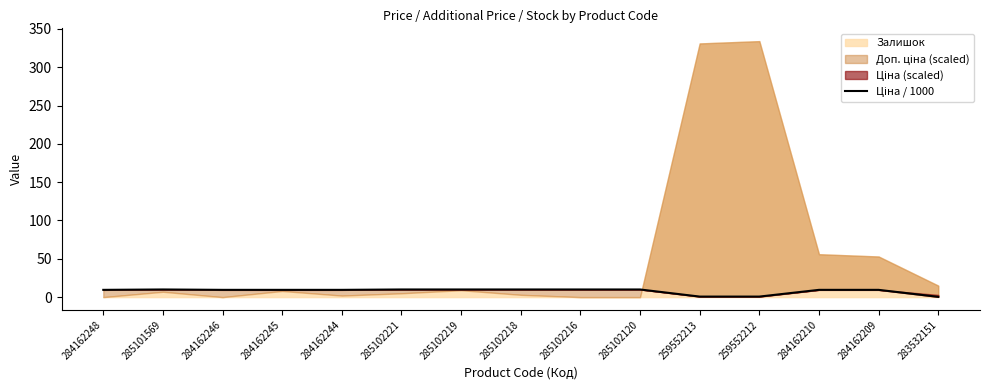

Is it true that the value at 285102221 is 15.5?

False